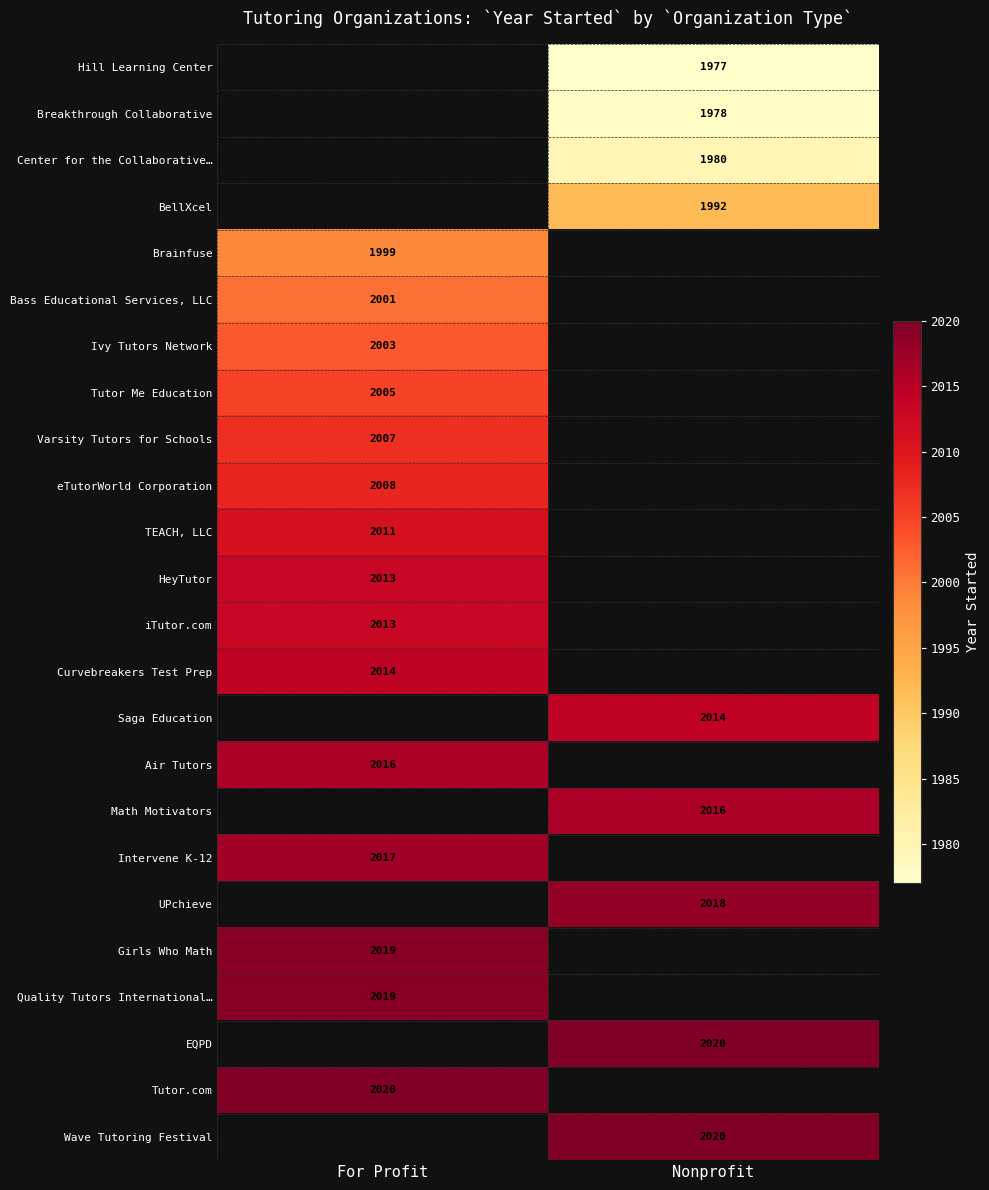

Is the value of Center for the Collaborative… at Nonprofit greater than the value of Quality Tutors International… at For Profit?

No